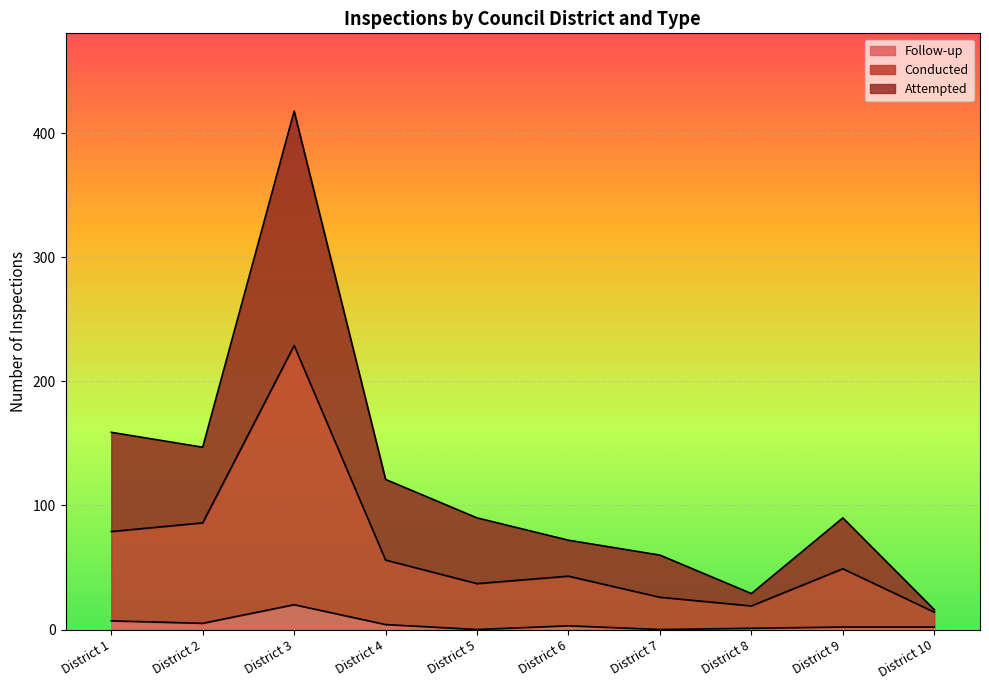

Which category has the highest value in the Follow-up series?

District 3